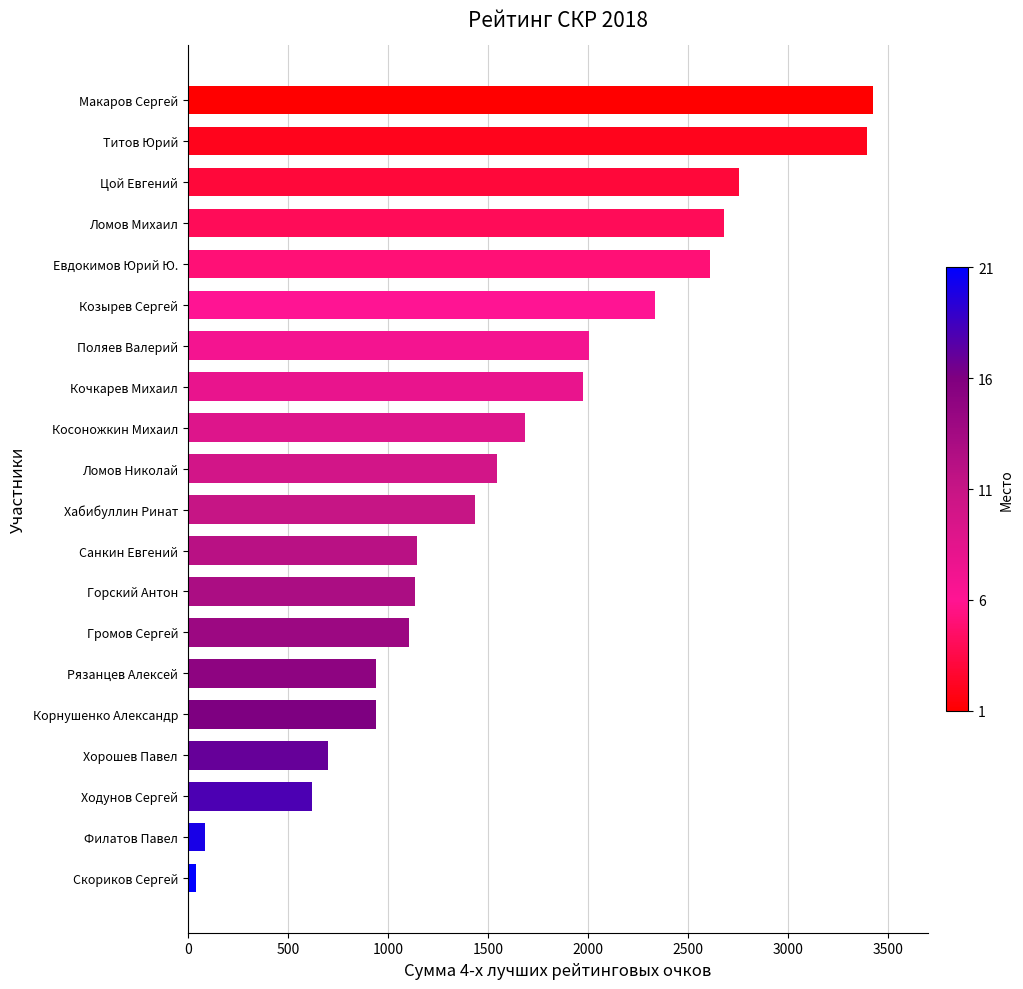

The value at Хорошев Павел is 164.2. True or false?

False